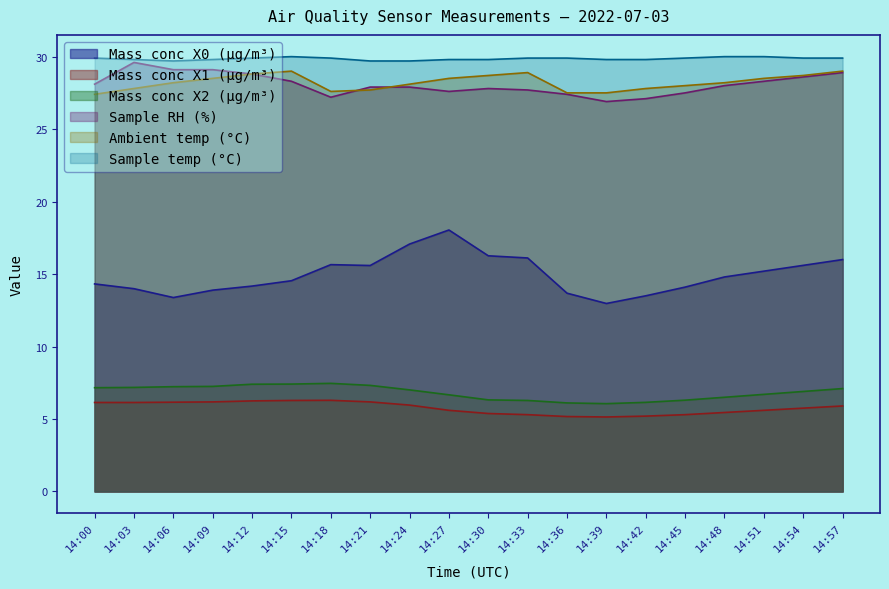

The Sample temp (°C) series shows 29.9 at 14:33. True or false?

True